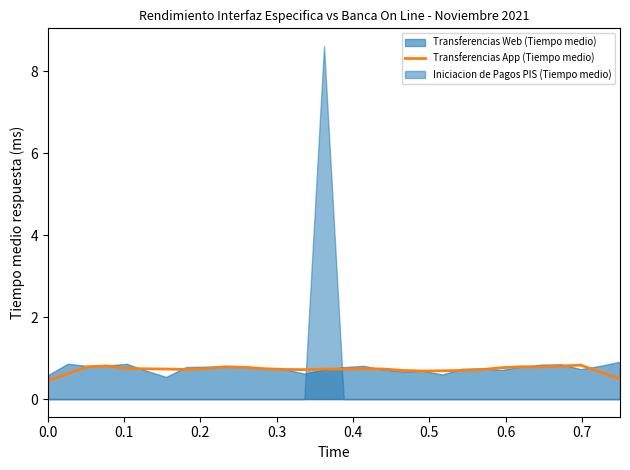

How many lines are shown in the chart?

1